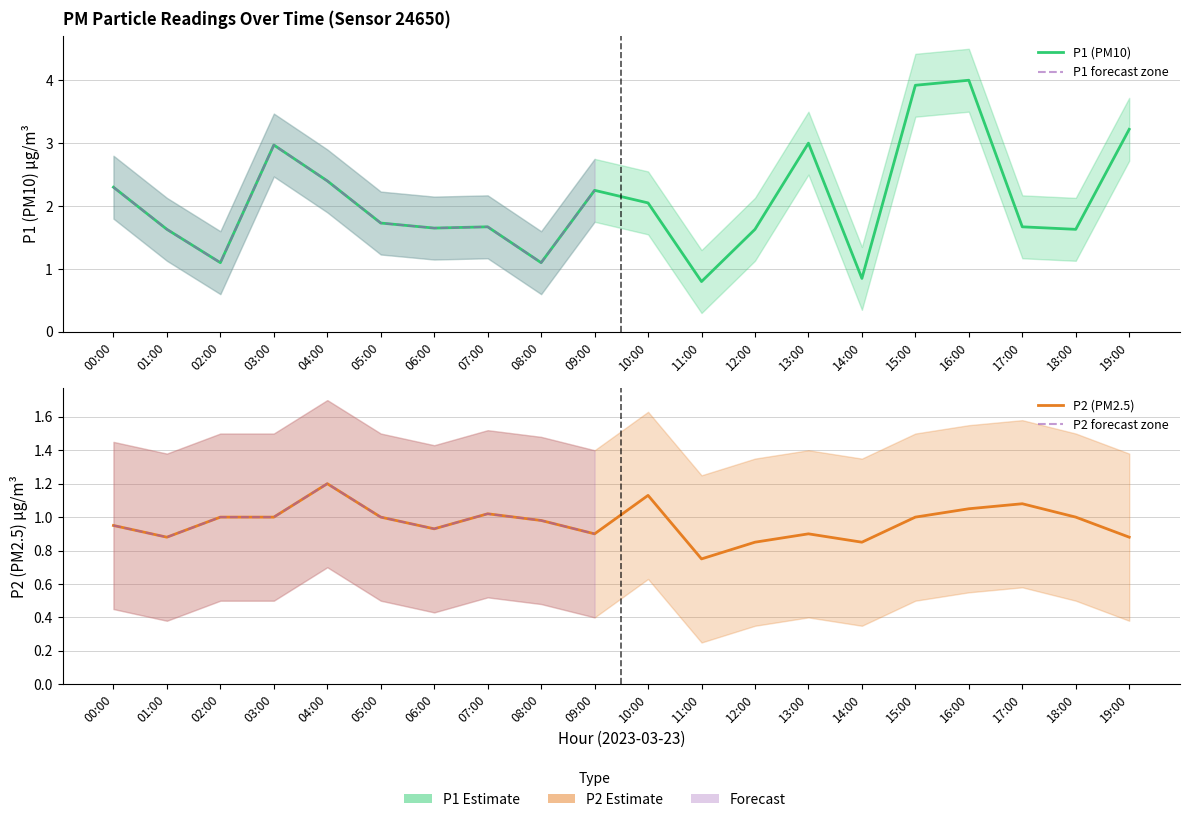

The P2_lower series shows 0.3 at 12:00. True or false?

True